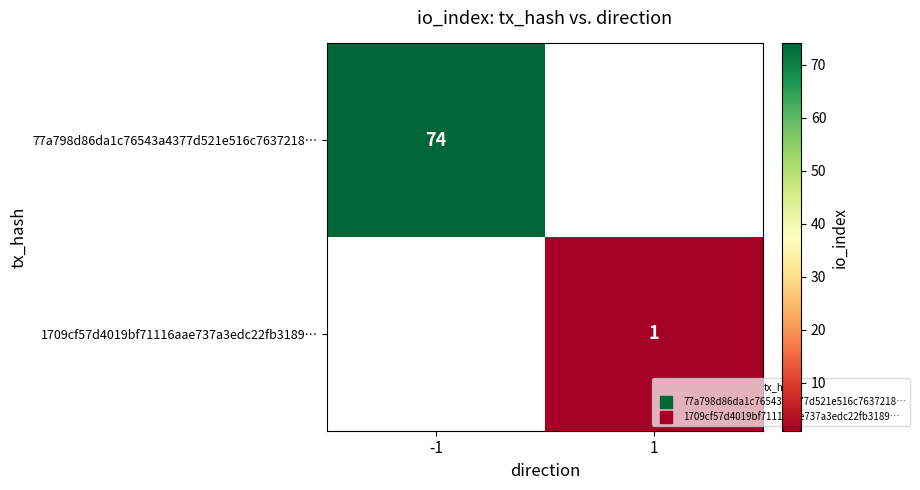

Which category has the lowest value in the 1709cf57d4019bf71116aae737a3edc22fb3189… series?

-1